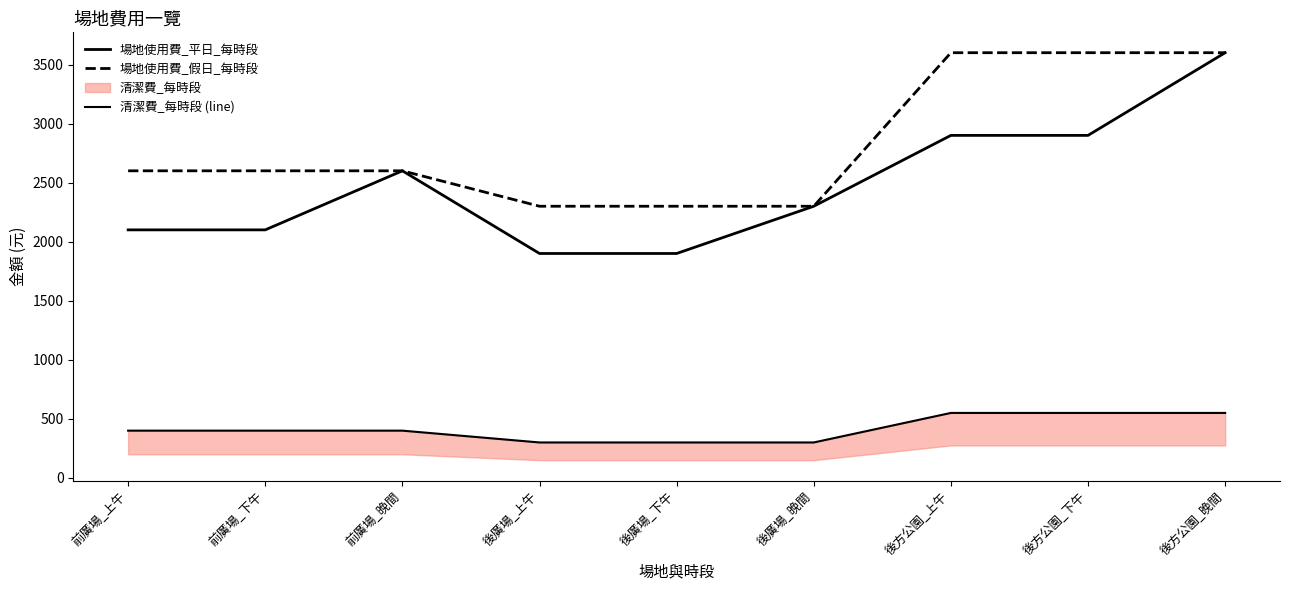

What is the label of the 3rd point from the left?

前廣場_晚間